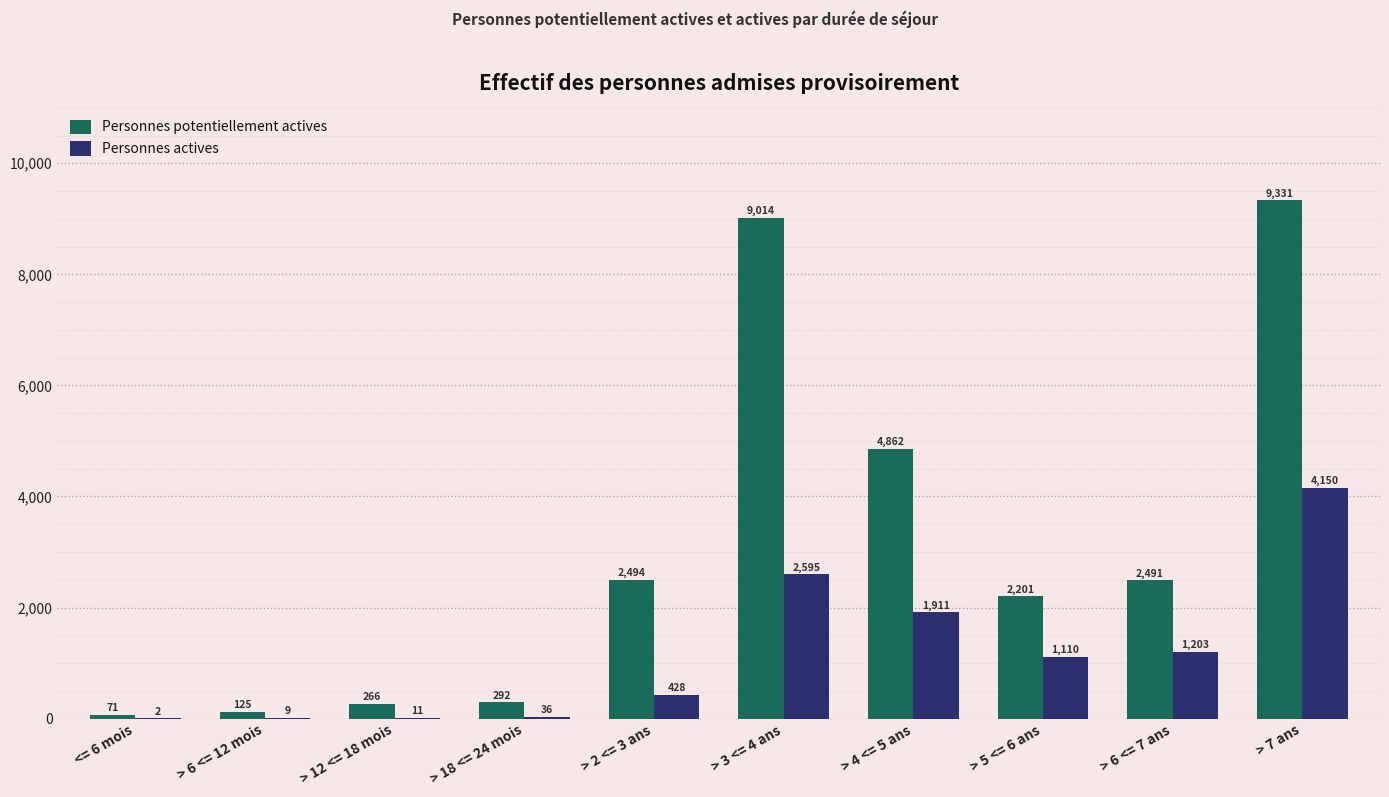

The value of Personnes potentiellement actives at > 18 <= 24 mois is 292. True or false?

True